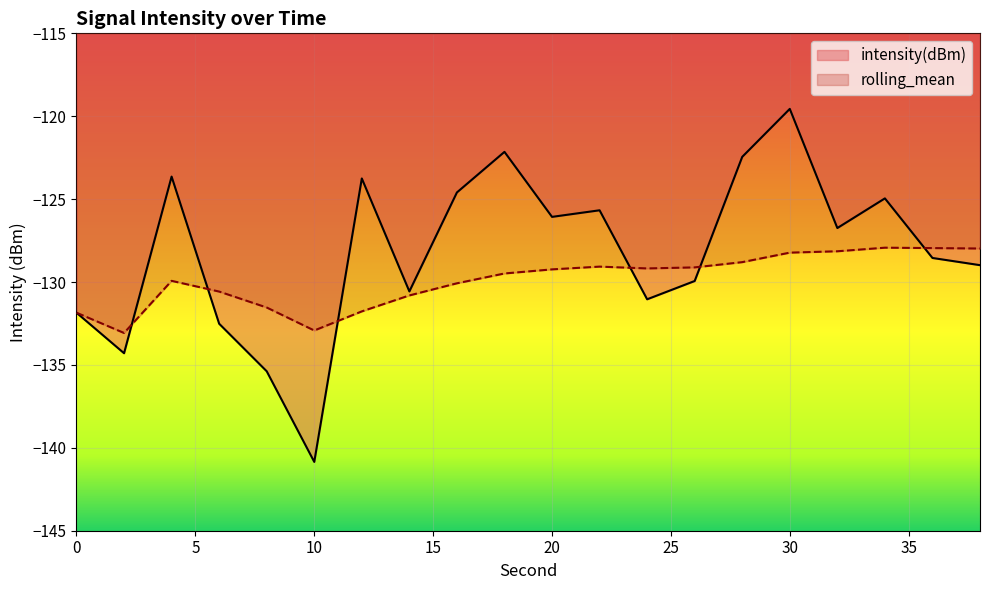

What is the spread (max minus min) of values at 8?

3.8